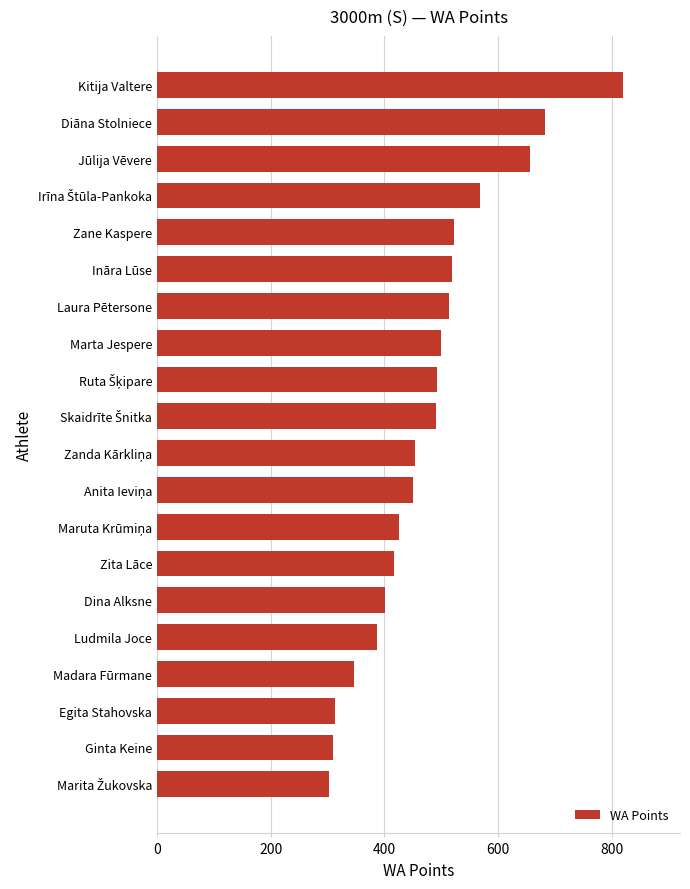

What is the label of the 15th bar from the bottom?

Ināra Lūse